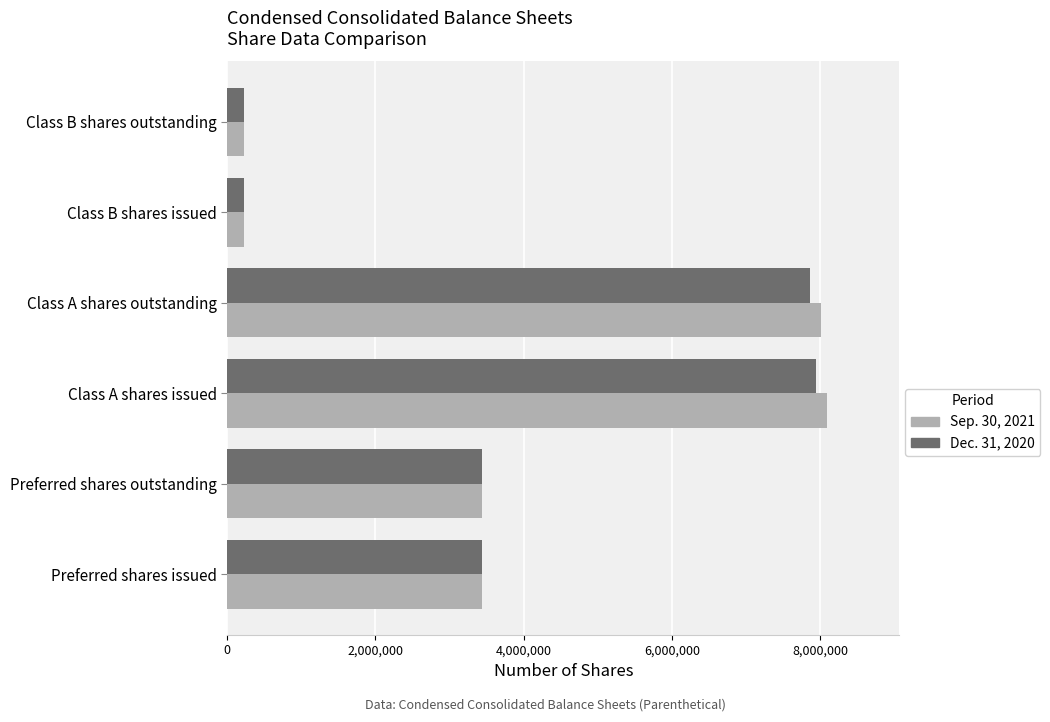

Is the value of Dec. 31, 2020 at Class B shares issued greater than the value of Sep. 30, 2021 at Preferred shares outstanding?

No